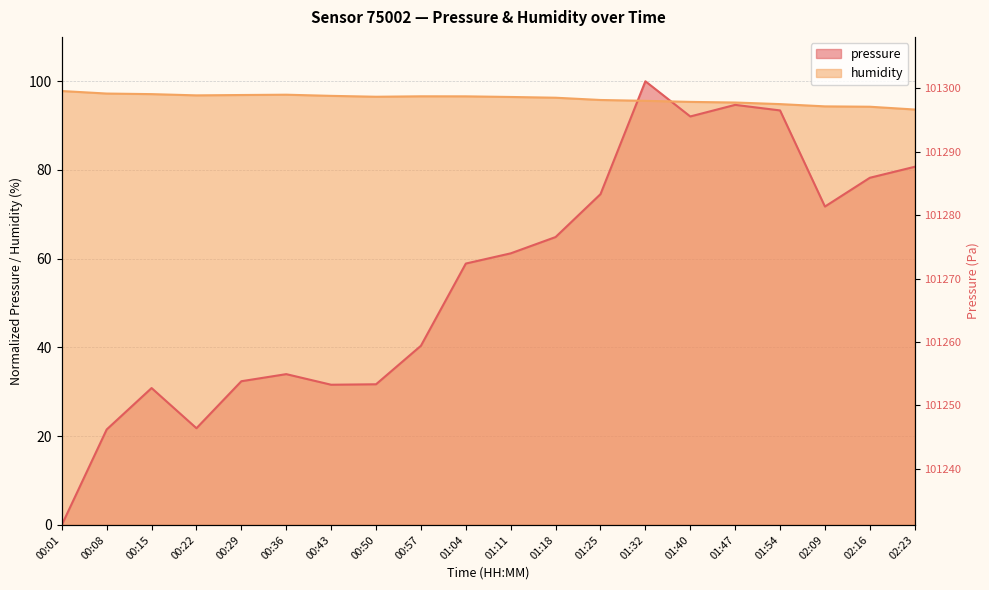

Which series has the largest total across all categories?

humidity